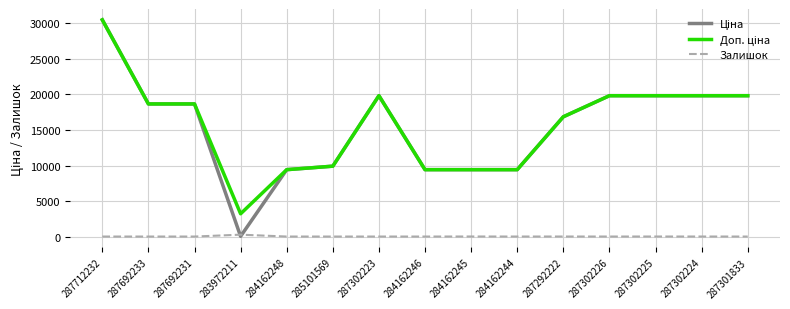

What is the difference between the Залишок values at 287692233 and 287302223?

1.0